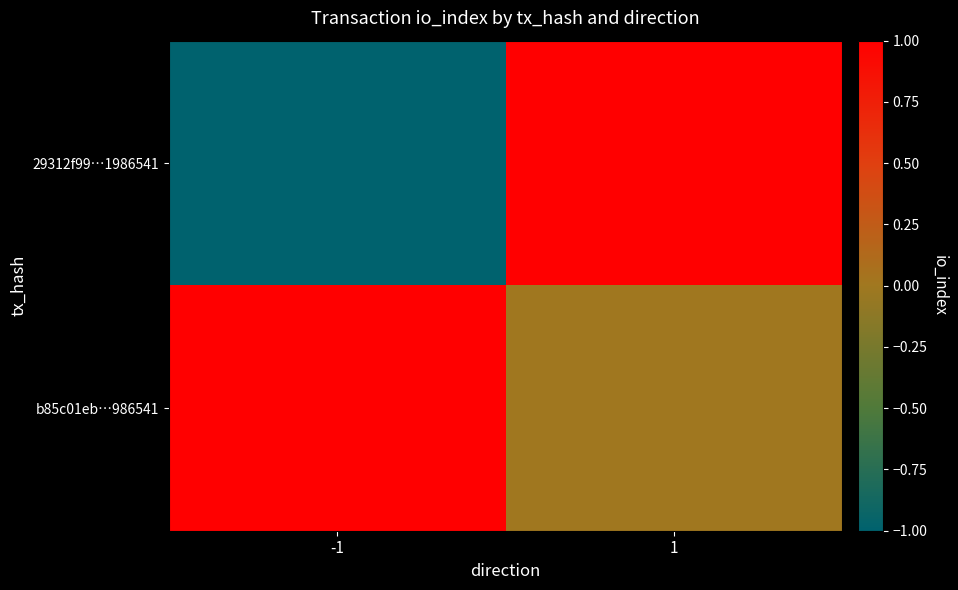

What is the difference between the highest and lowest values at 1?

1